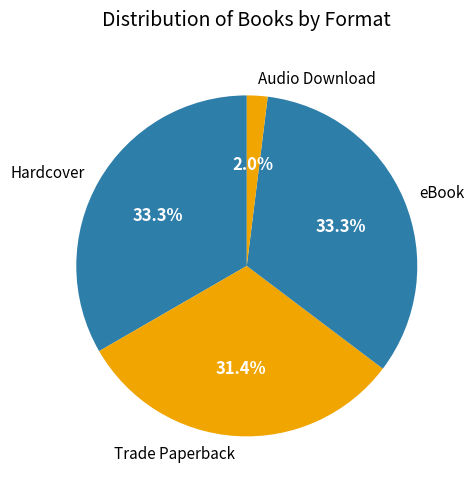

What percentage do Audio Download and eBook together represent?

35.3%